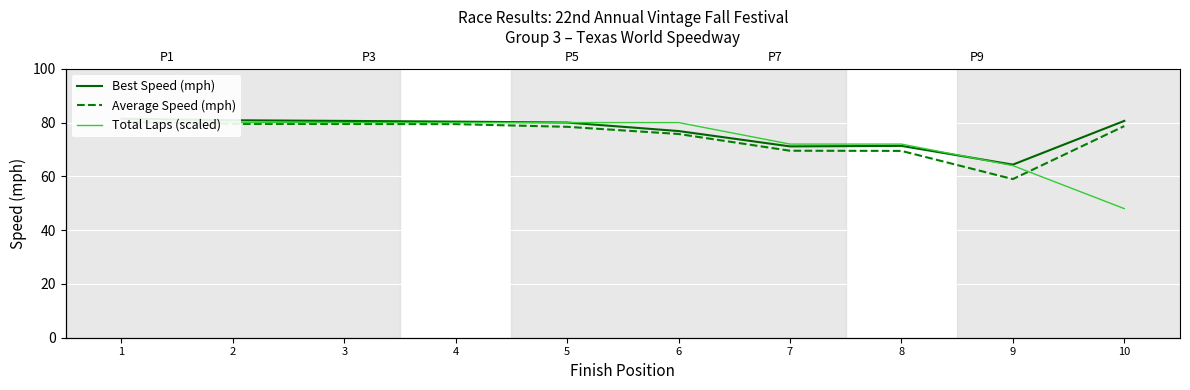

How many interior local valleys does the Average Speed (mph) series have?

1